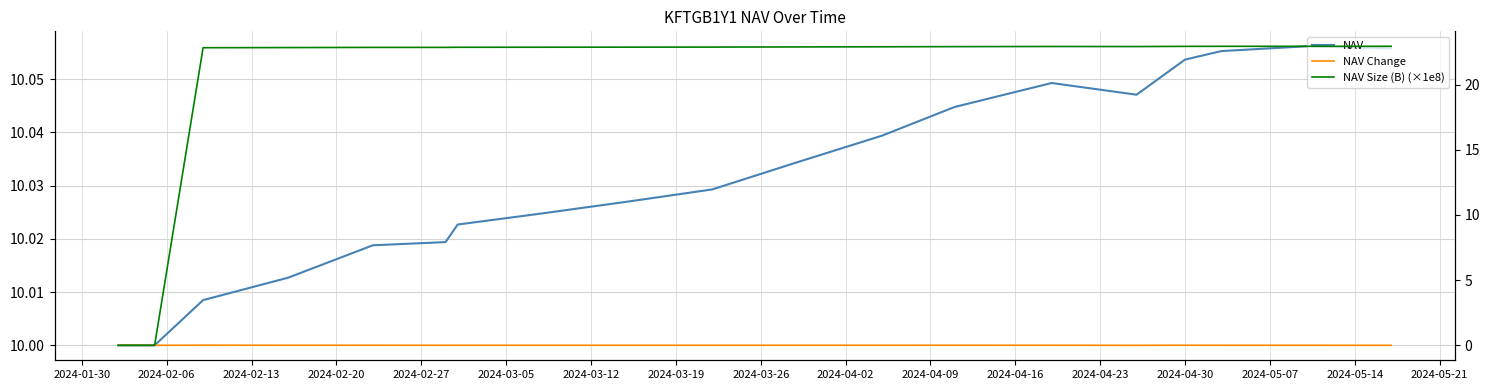

What are all the series names shown in the legend?

NAV, NAV Change, NAV Size (B) (×1e8)